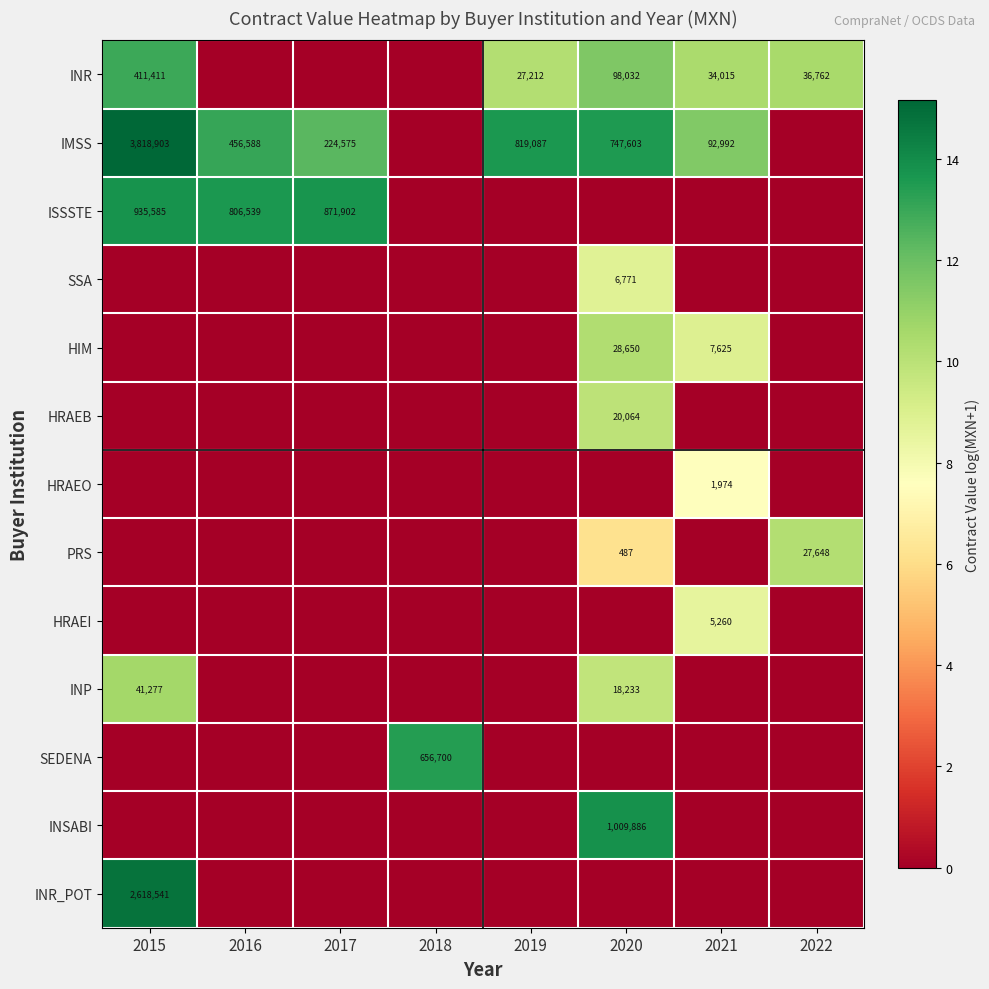

At how many categories does at least one series exceed 12?

6